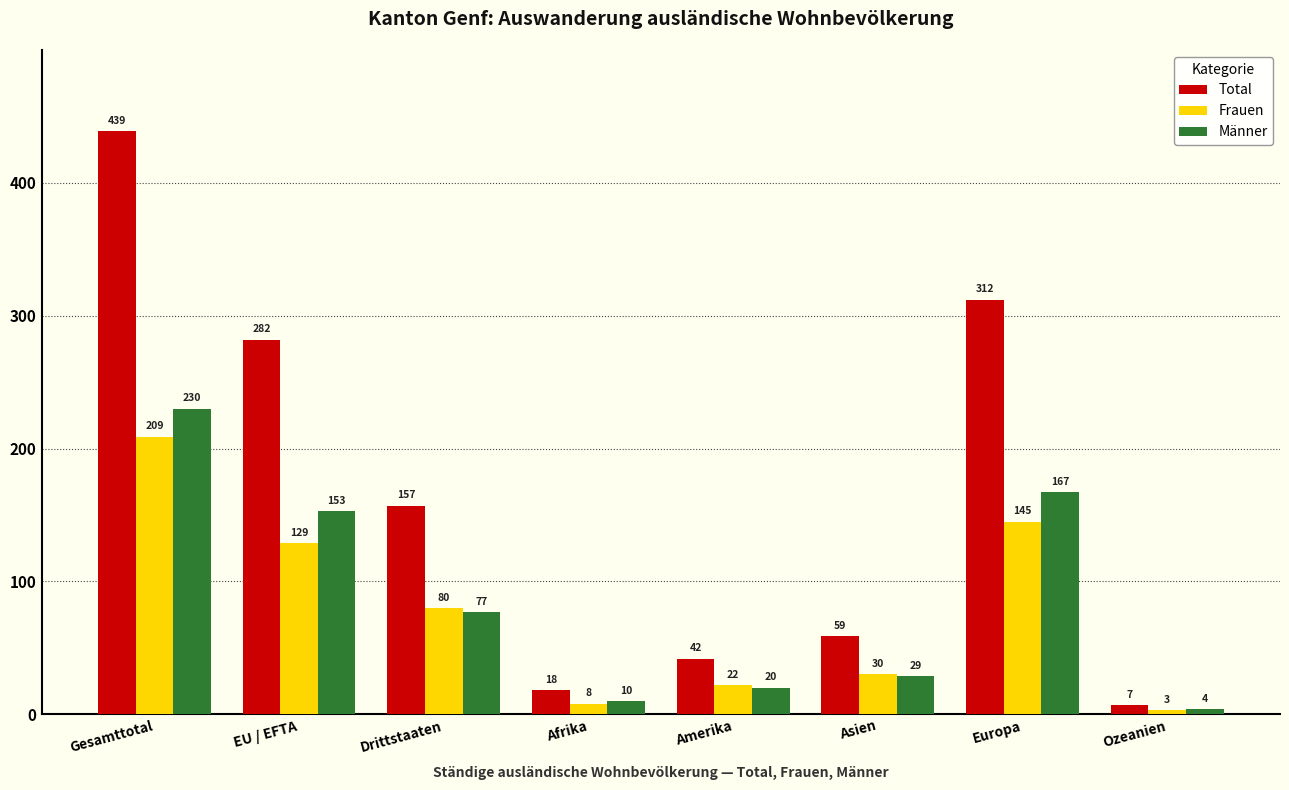

Is the value of Frauen at Afrika greater than the value of Männer at Drittstaaten?

No